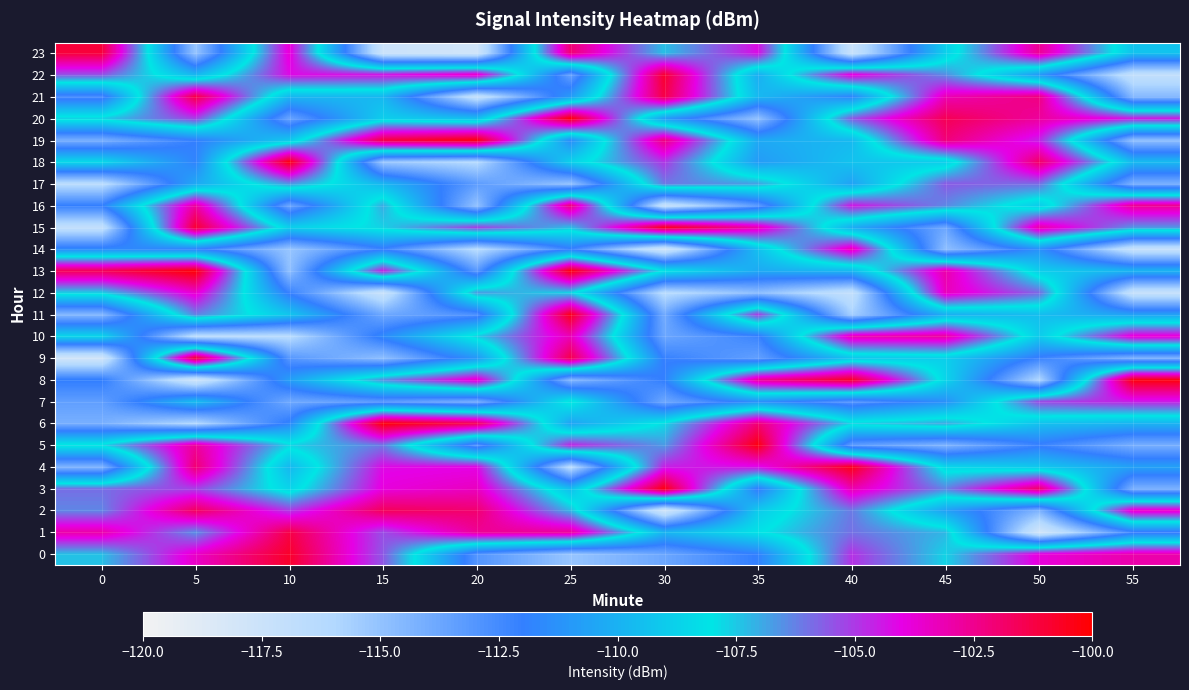

How many data points does each series have?

12